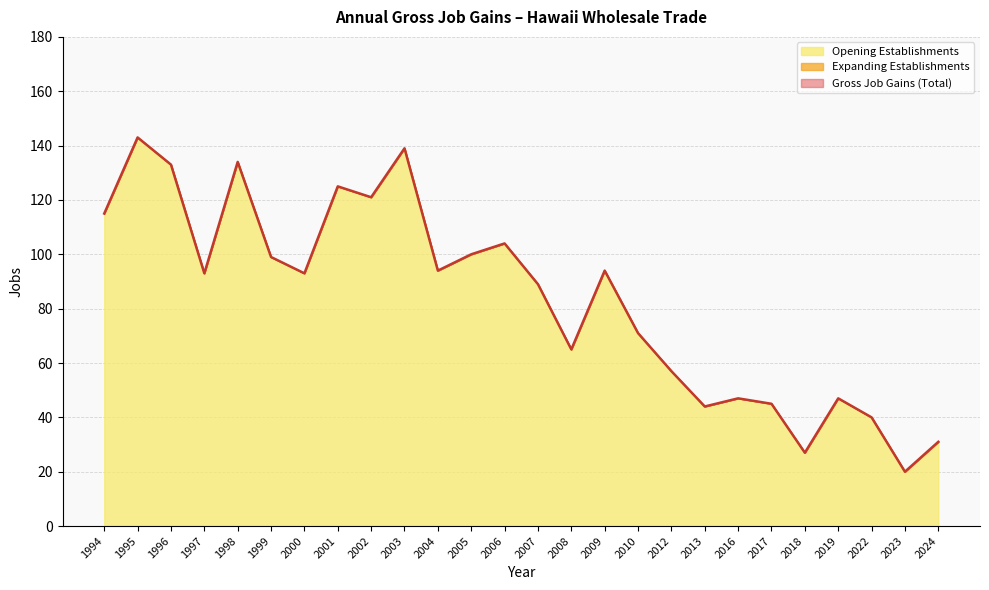

Is it true that Opening Establishments equals 66 at 1999?

False